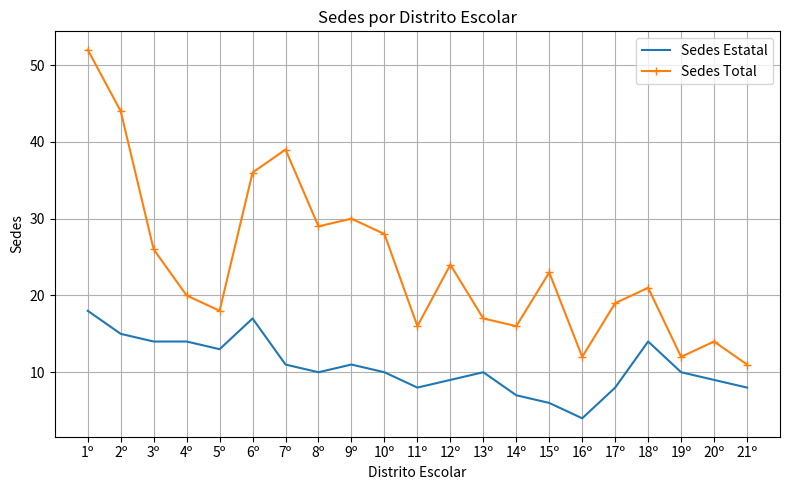

At which label does Sedes Estatal first exceed 10?

1º